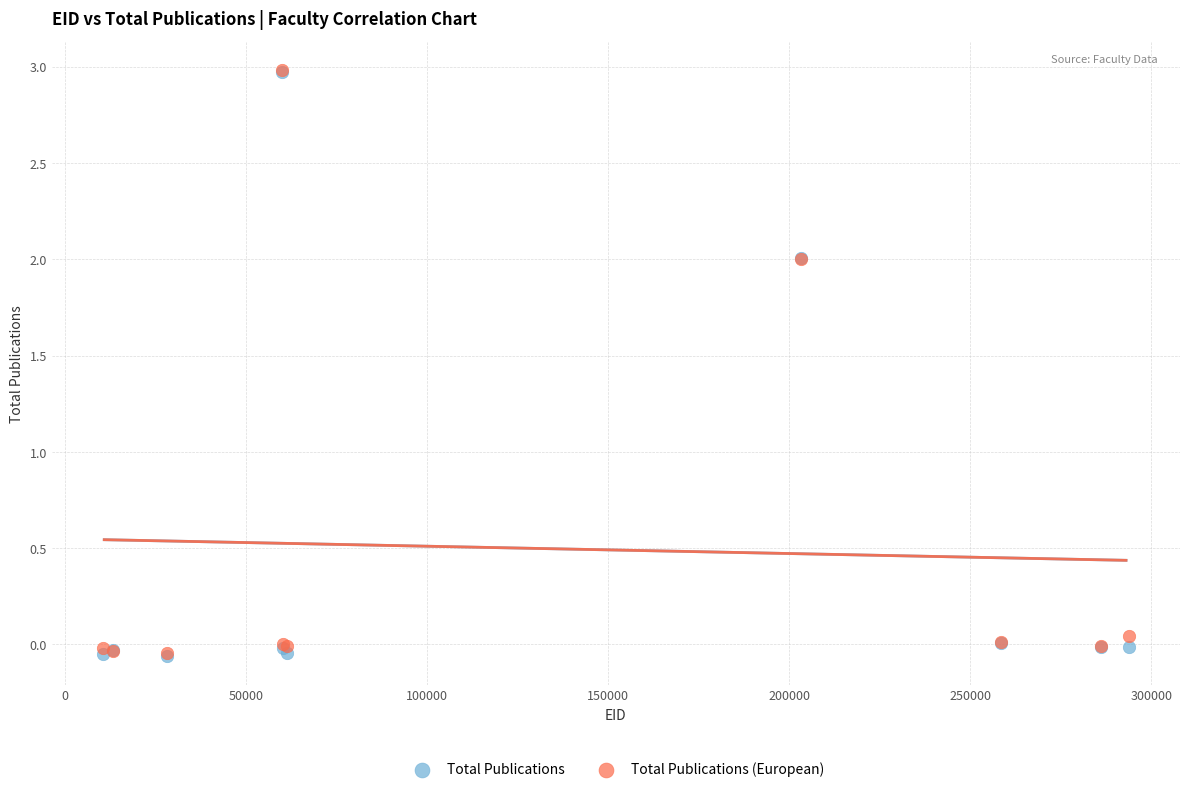

Which series has the widest spread of Y values?

Total Publications